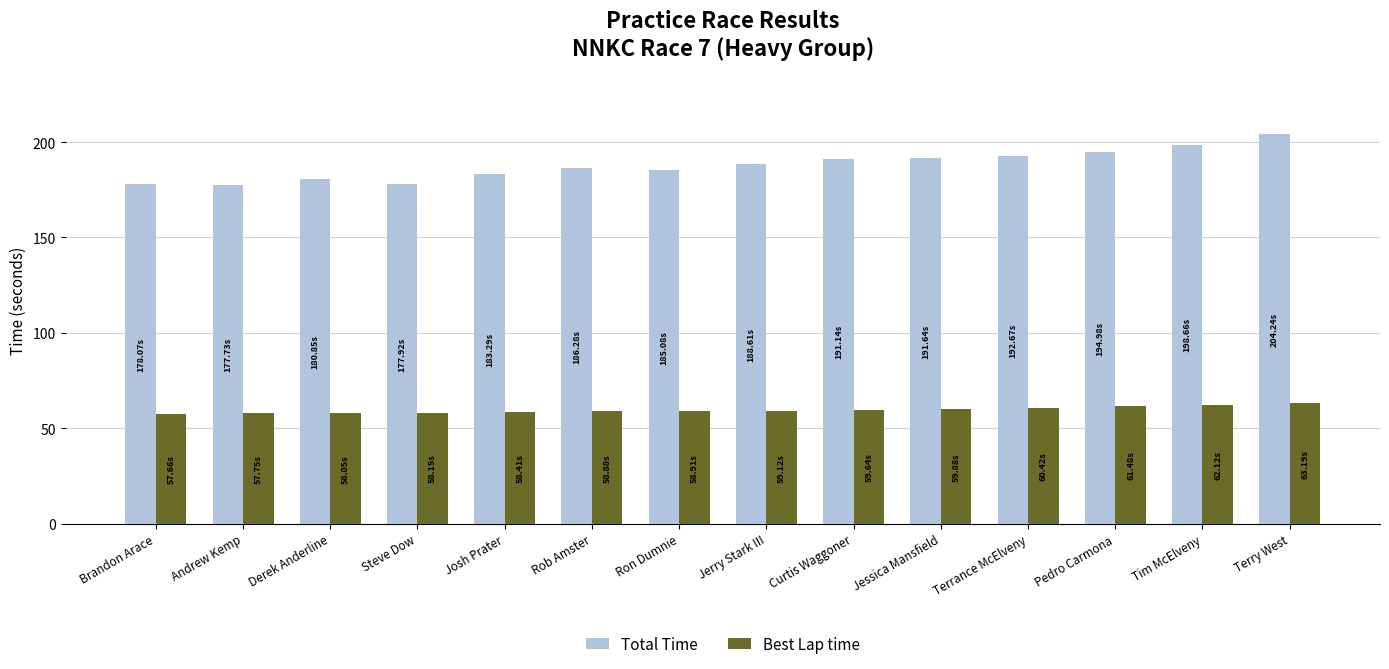

How many values in the Total Time series are below 188?

7